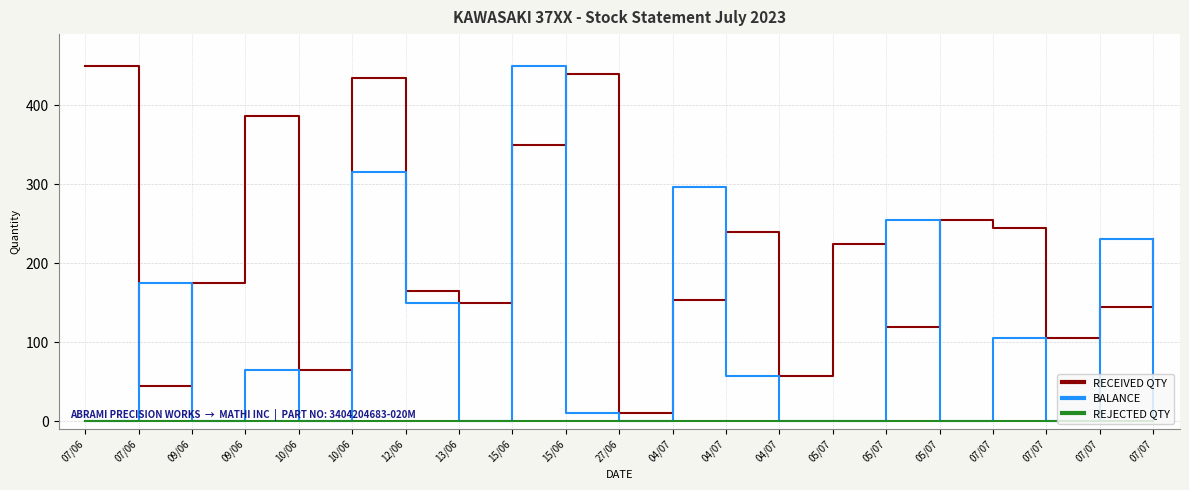

What is the label of the 14th point from the left?

04/07